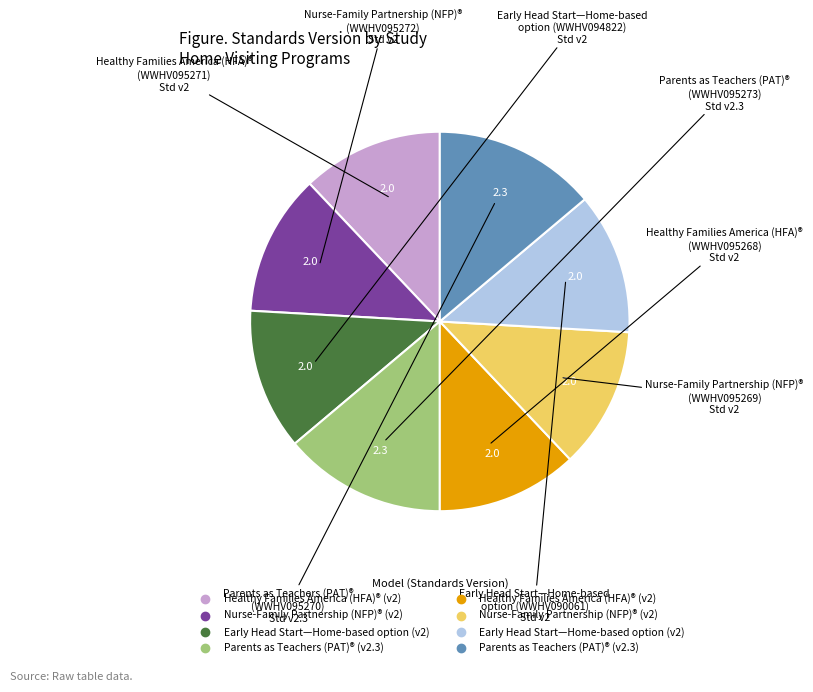

Is there a majority slice in this chart?

No